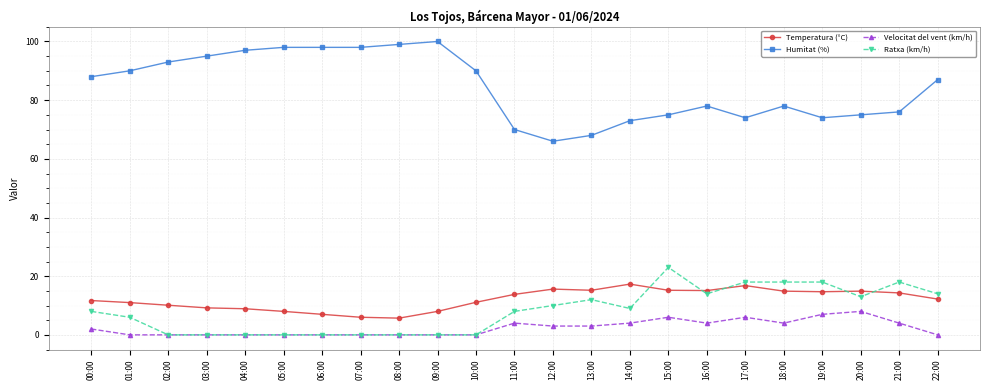

List the series in order of their peak value, highest first.

Humitat (%), Ratxa (km/h), Temperatura (°C), Velocitat del vent (km/h)